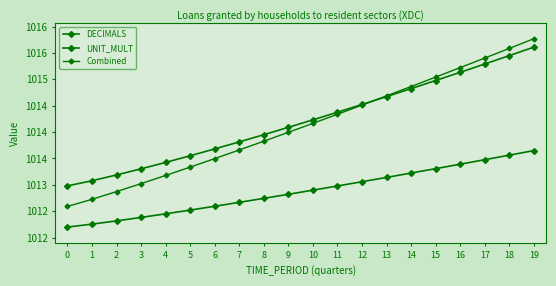

Where does the UNIT_MULT series first go above 1014?

9